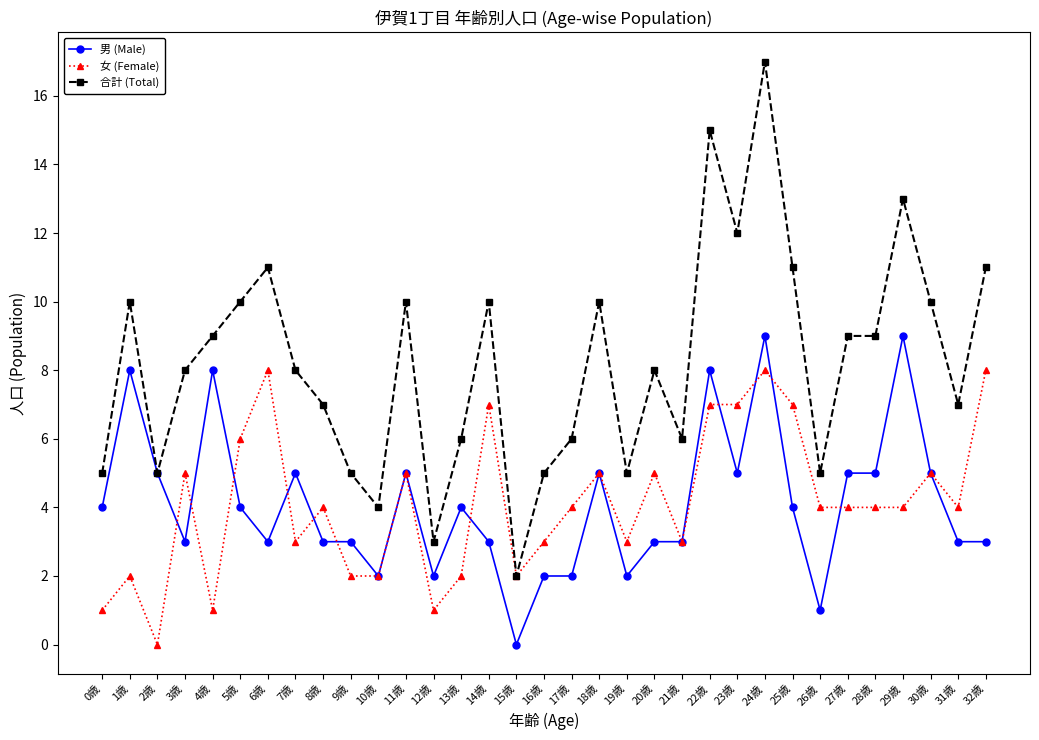

What is the value of the 男 (Male) point at the 32nd from the left?

3